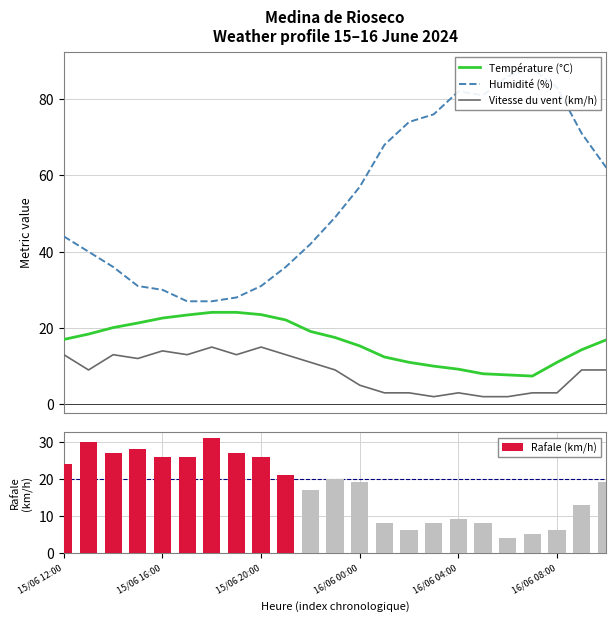

True or false: Température (°C) and Vitesse du vent (km/h) intersect in this chart.

False